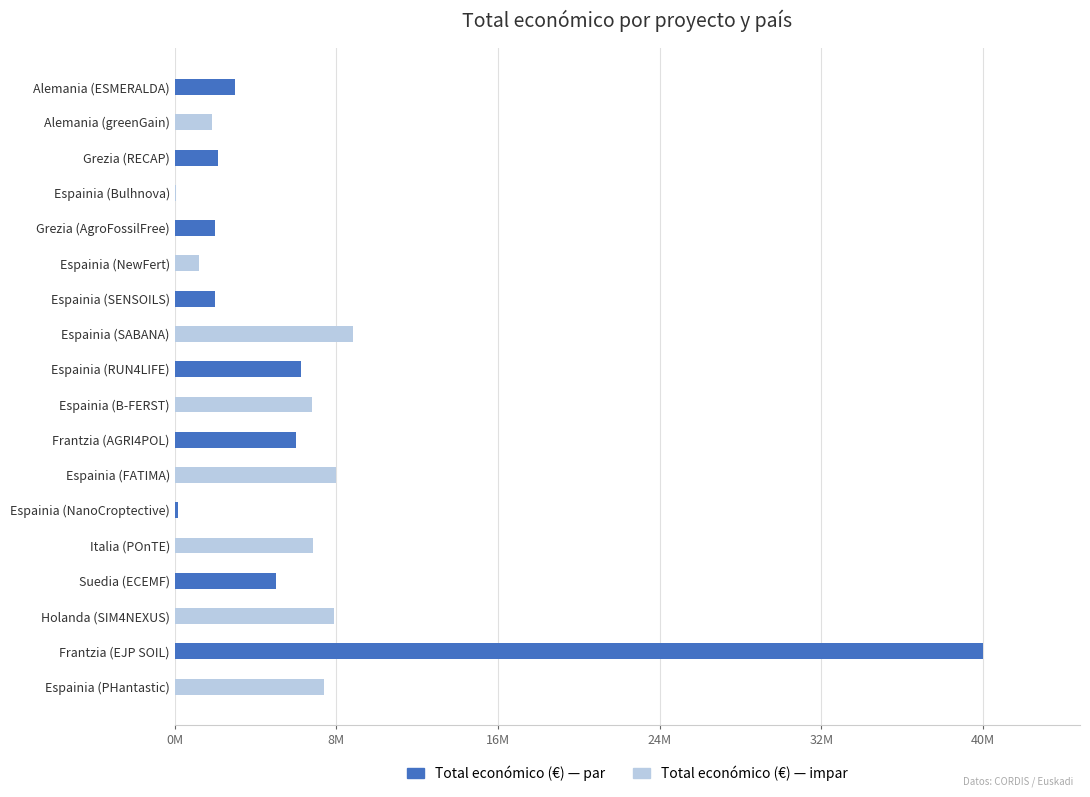

Does the chart contain stacked bars?

No